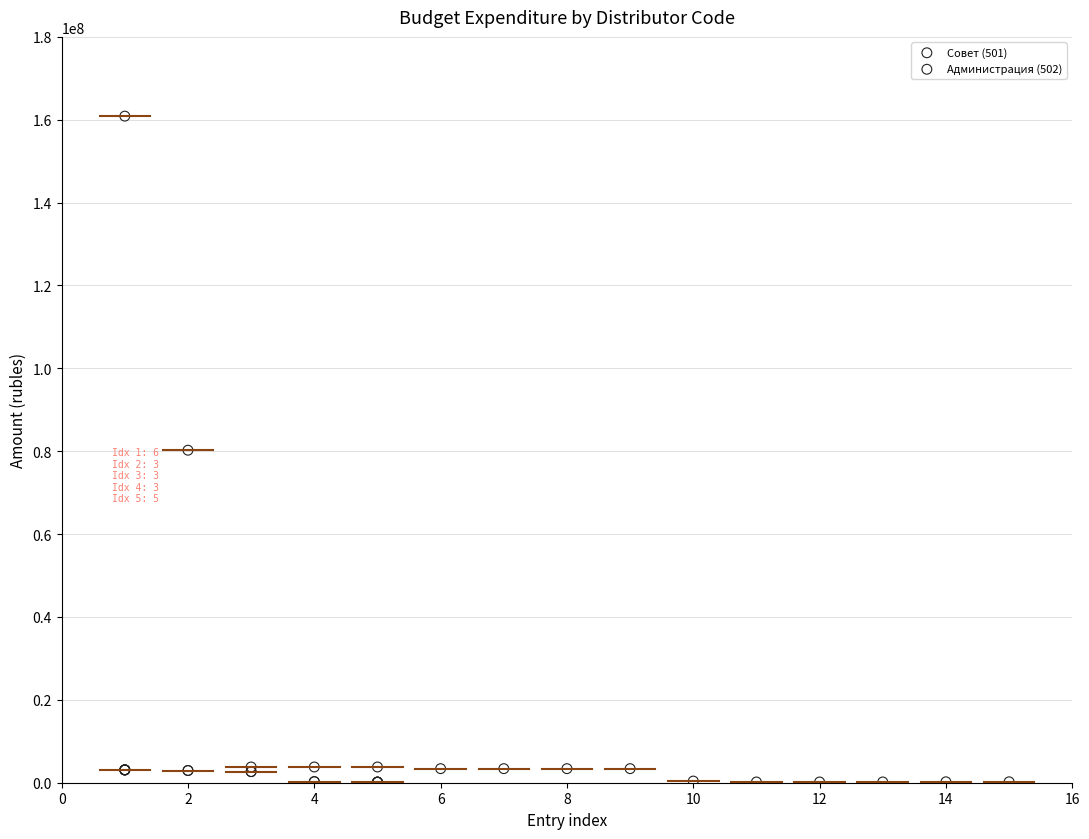

Which series has the largest Y range (max minus min)?

Администрация (502)